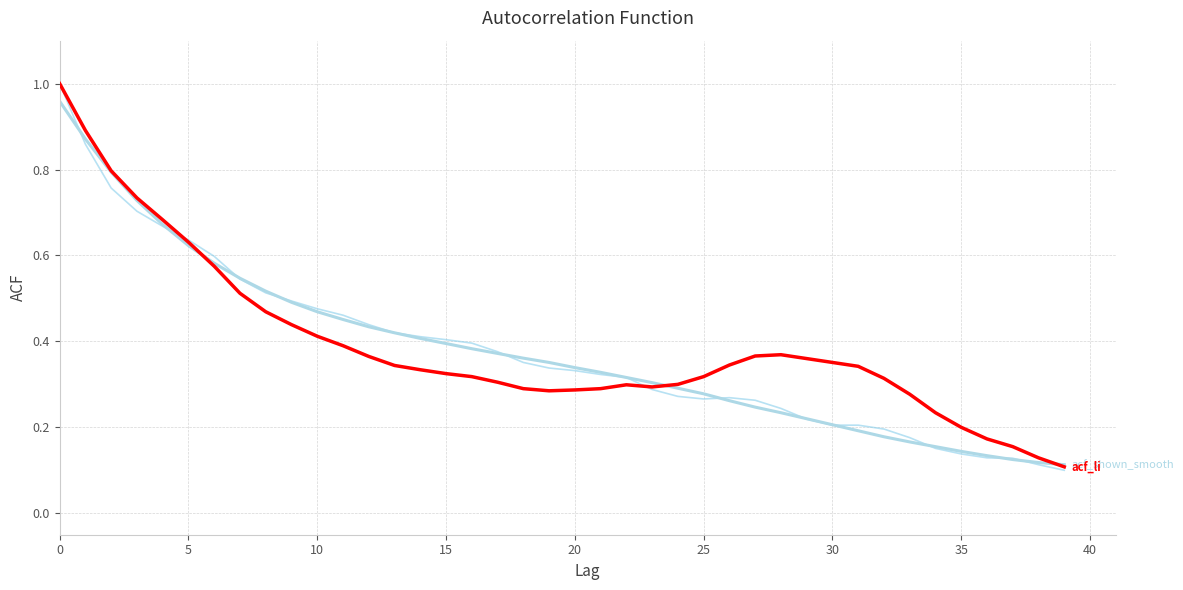

How many lines are shown in the chart?

3